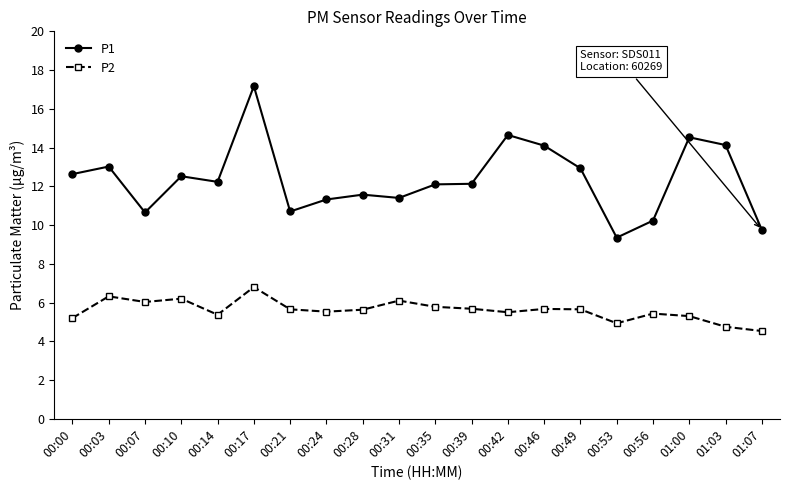

Which series changed the most between 00:46 and 01:07?

P1